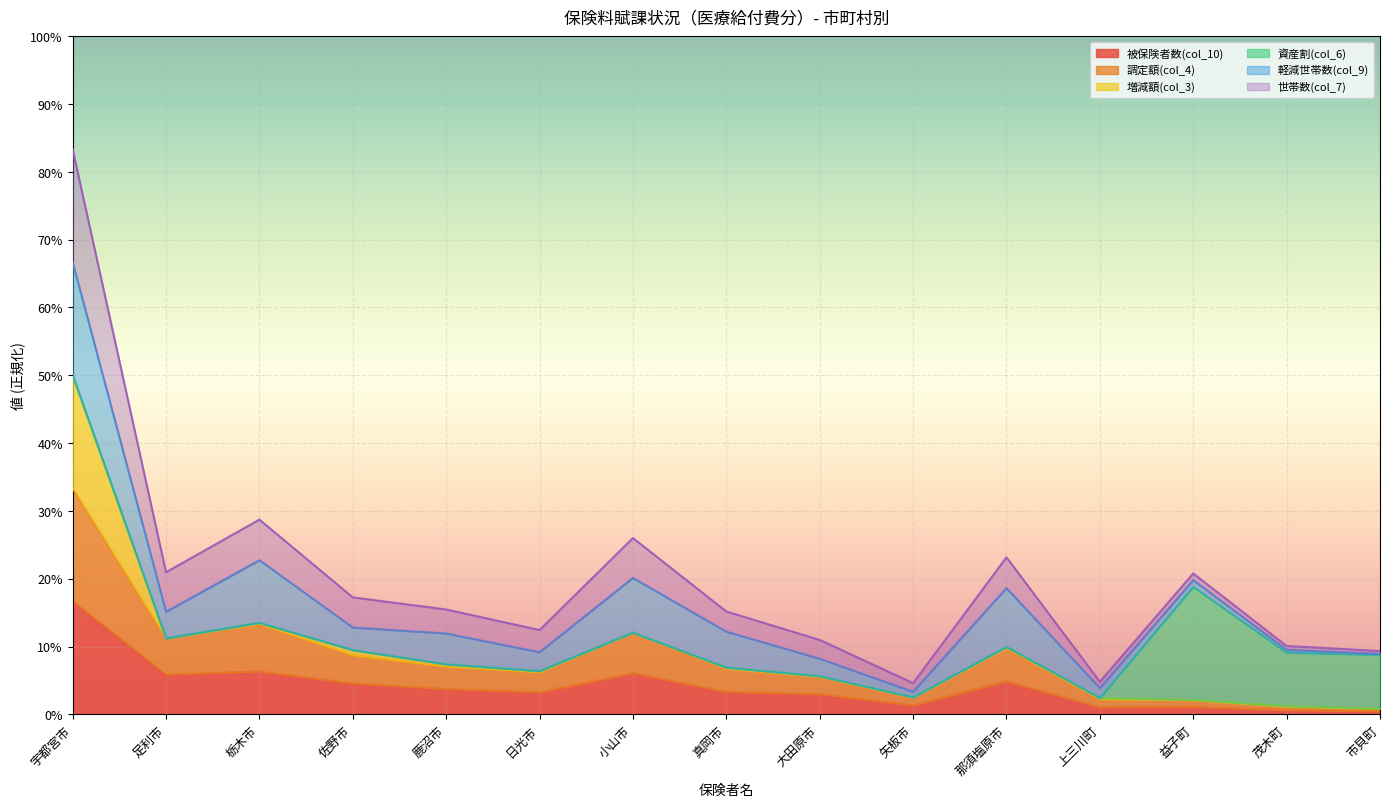

Which label corresponds to the smallest value in the chart?

市貝町